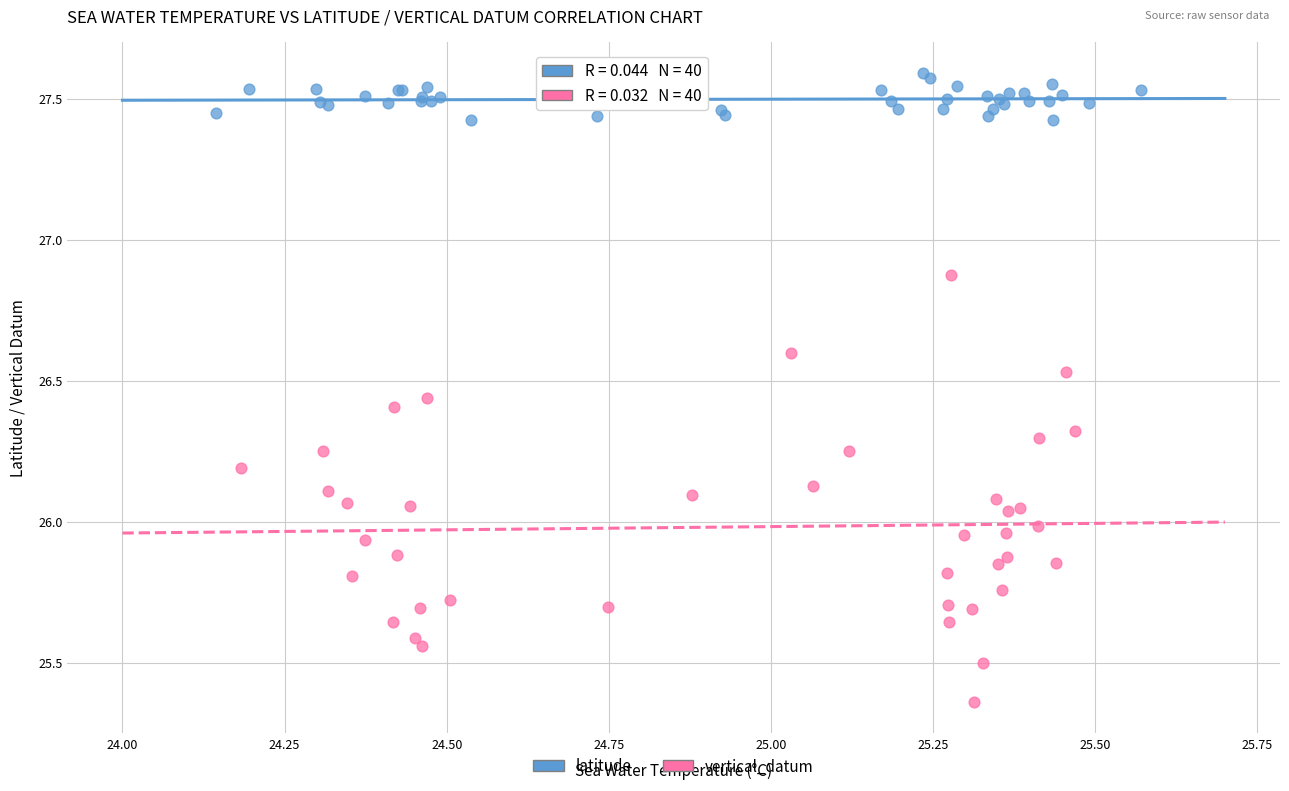

Which series contains the highest Y value?

latitude